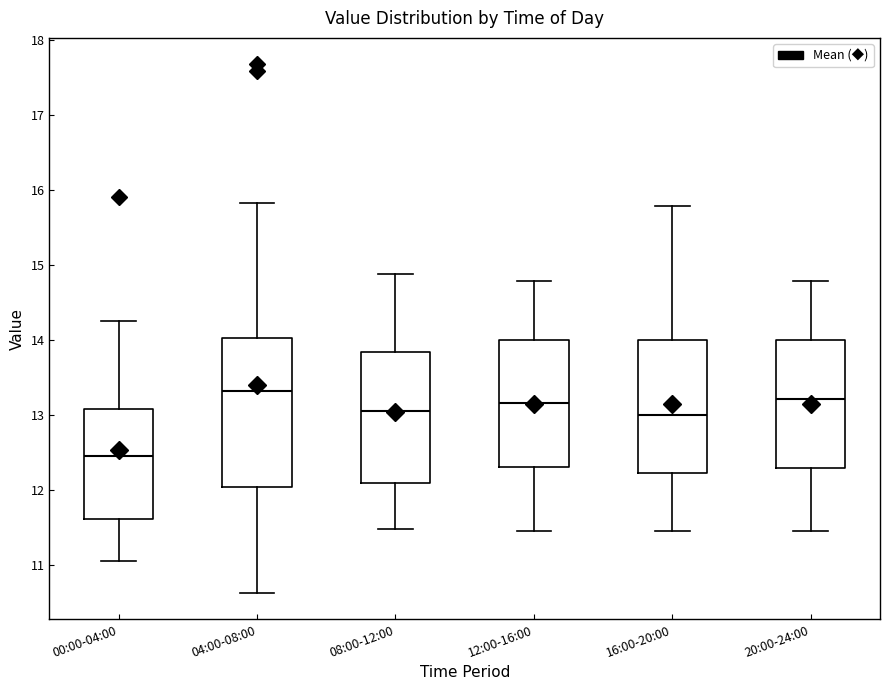

Reading left to right, read every box against the y-axis: the position of its median line, the range the box covers, and the ends of its whiskers. The values are not printed on the chart, so give them approximately, as read against the axis.

00:00-04:00: median 12.5, box 11.6 to 13.1, whiskers 11.1 to 14.3
04:00-08:00: median 13.3, box 12.0 to 14.0, whiskers 10.6 to 15.8
08:00-12:00: median 13.1, box 12.1 to 13.8, whiskers 11.5 to 14.9
12:00-16:00: median 13.2, box 12.3 to 14.0, whiskers 11.5 to 14.8
16:00-20:00: median 13.0, box 12.2 to 14.0, whiskers 11.5 to 15.8
20:00-24:00: median 13.2, box 12.3 to 14.0, whiskers 11.5 to 14.8